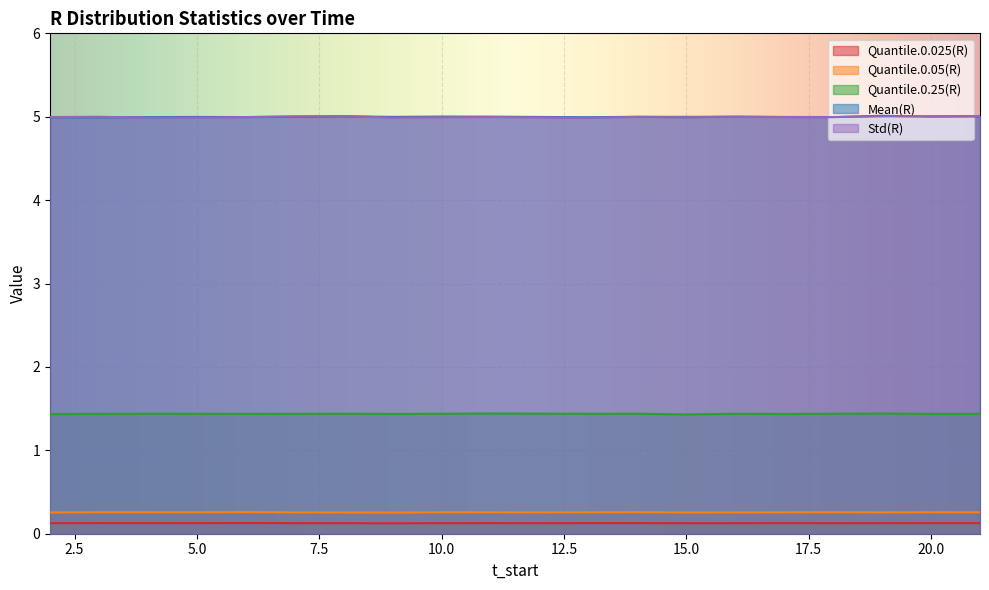

What is the approximate value of Quantile.0.25(R) at 19?

1.4